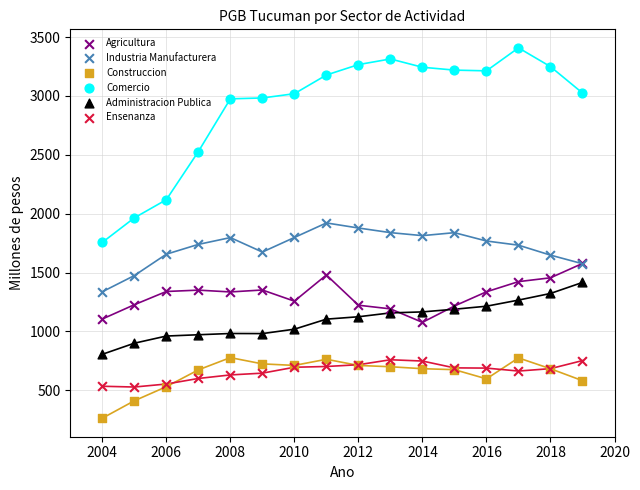

Which series contains the highest Y value?

Comercio